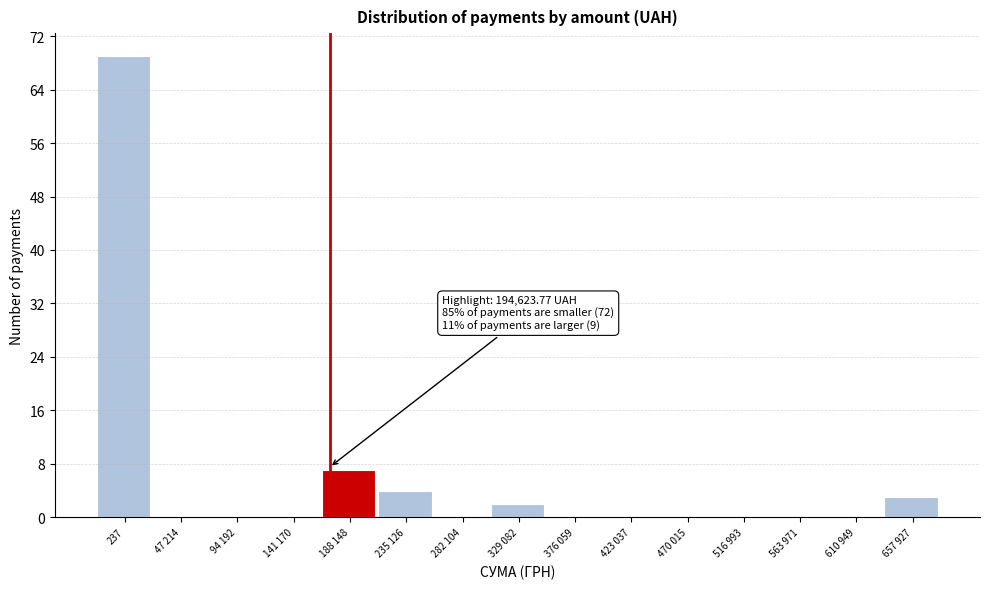

Reading left to right, what are all the values shown in this chart?

237=69	47 214=0	94 192=0	141 170=0	188 148=7	235 126=4	282 104=0	329 082=2	376 059=0	423 037=0	470 015=0	516 993=0	563 971=0	610 949=0	657 927=3